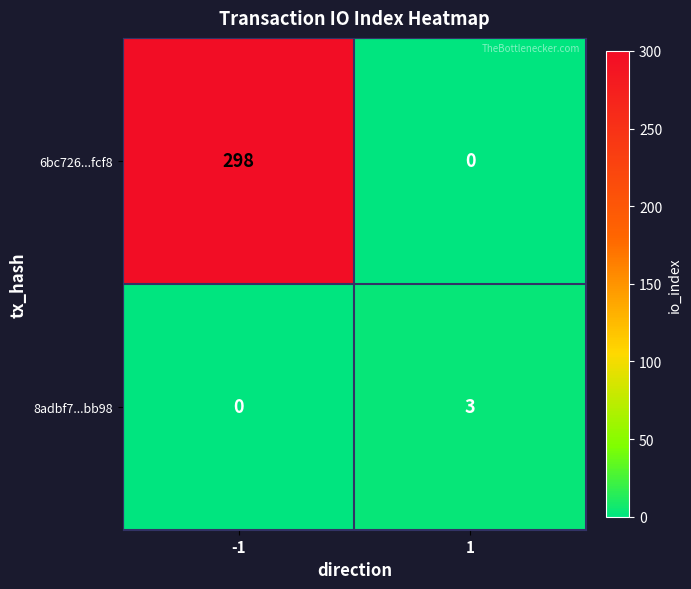

What is the difference between the maximum and minimum values in the 6bc726...fcf8 series?

298